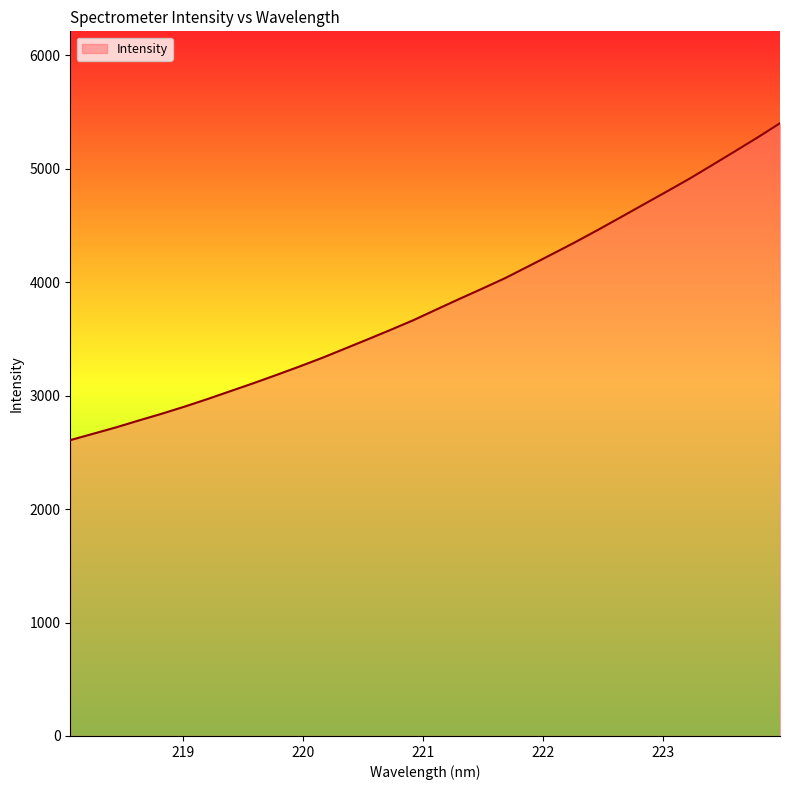

What is the greatest value displayed?

5401.0